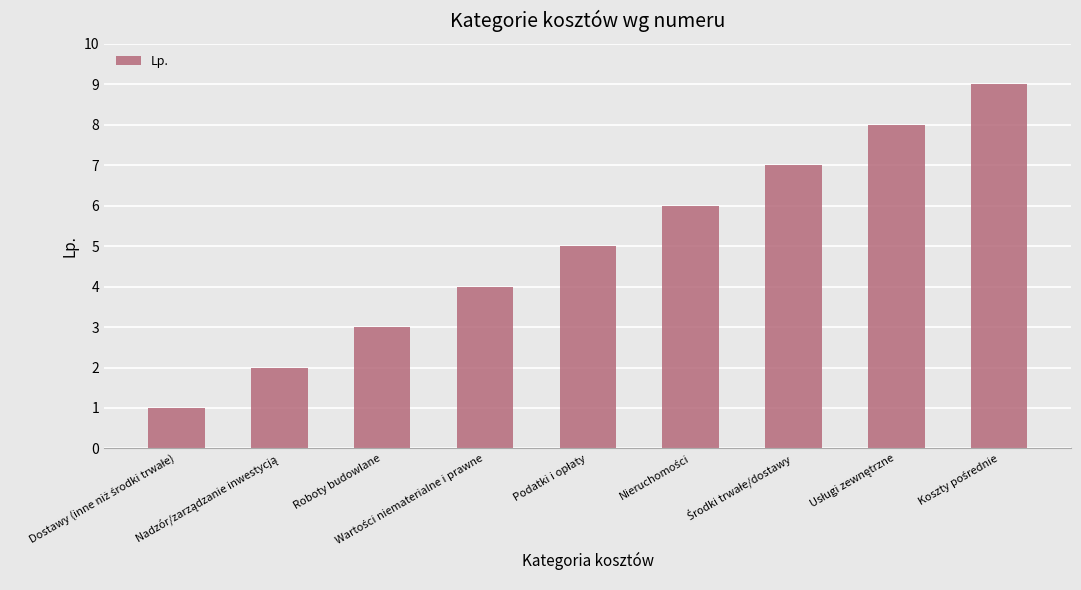

What is the difference between the second highest and second lowest values?

6